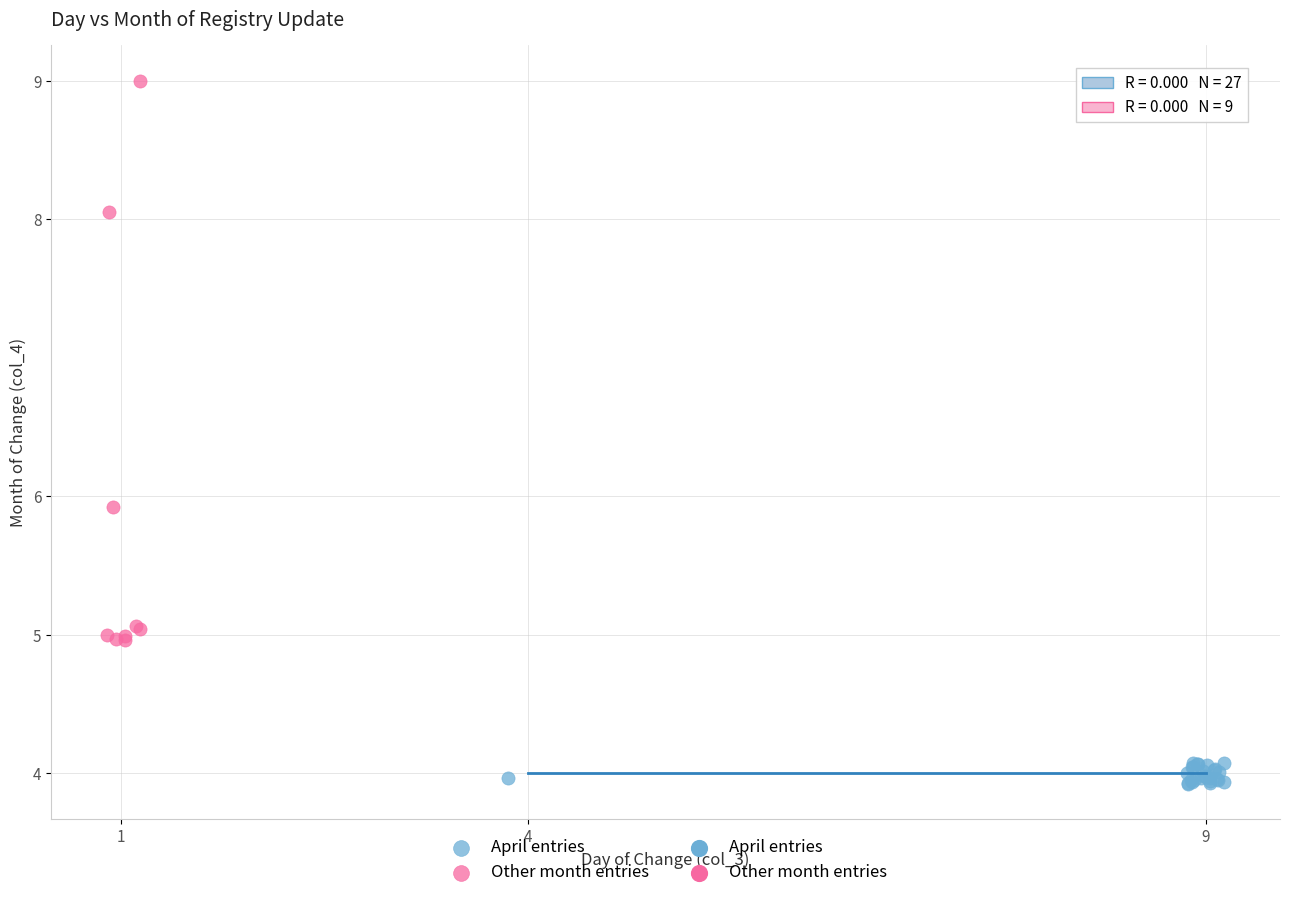

Which series reaches the maximum Y coordinate?

Other month entries